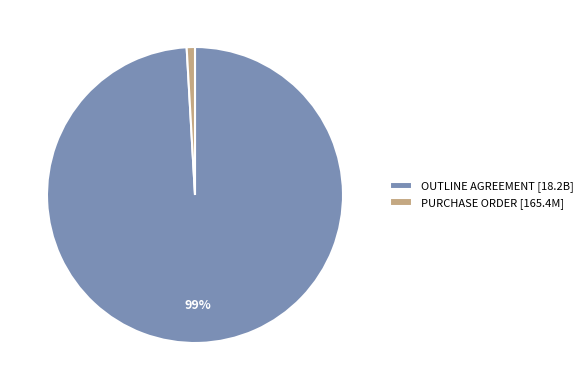

Is it true that PURCHASE ORDER is 1% of the pie?

True